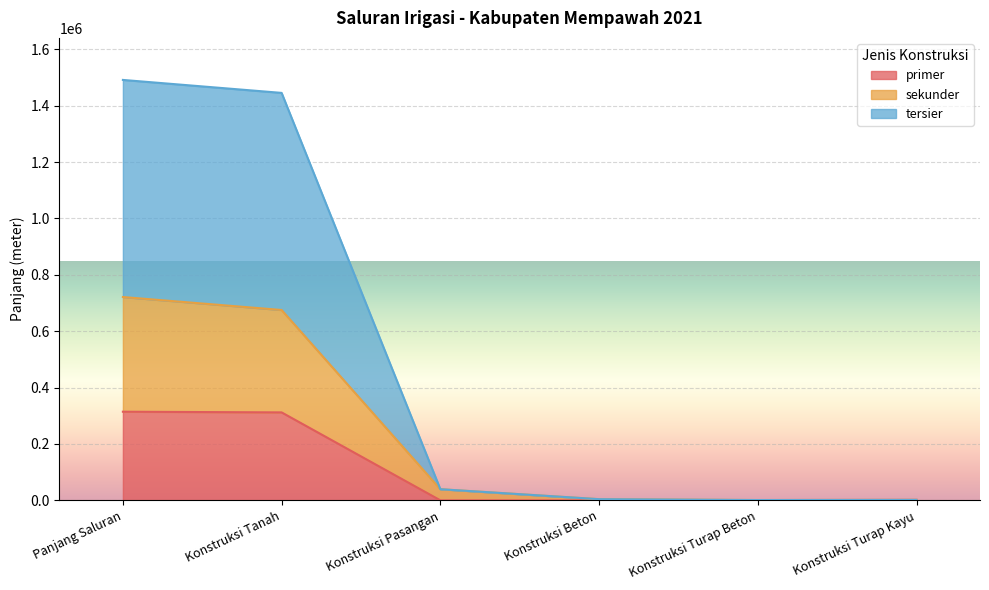

Count the number of data series in this chart.

3